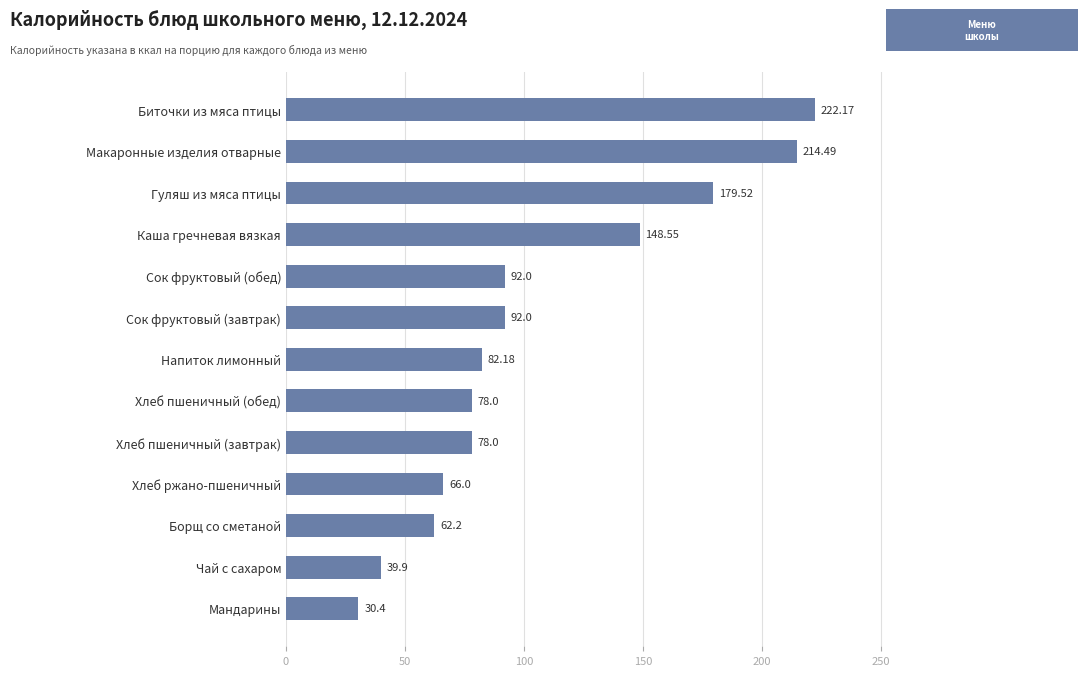

Which has a higher value, Хлеб пшеничный (завтрак) or Макаронные изделия отварные?

Макаронные изделия отварные